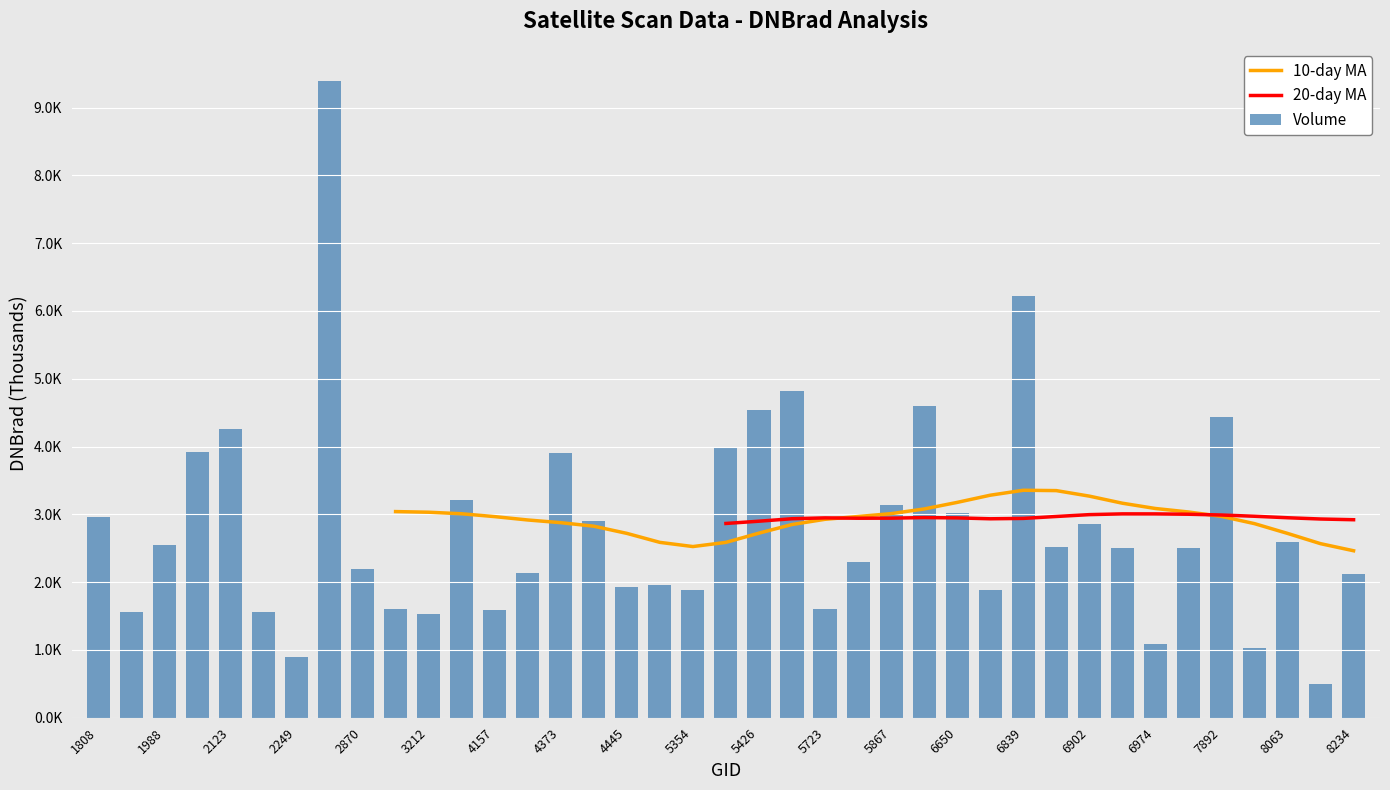

Reading left to right, list all the values displayed in this chart.

3.0	1.6	2.6	3.9	4.3	1.6	0.9	9.4	2.2	1.6	1.5	3.2	1.6	2.1	3.9	2.9	1.9	2.0	1.9	4.0	4.5	4.8	1.6	2.3	3.1	4.6	3.0	1.9	6.2	2.5	2.9	2.5	1.1	2.5	4.4	1.0	2.6	0.5	2.1